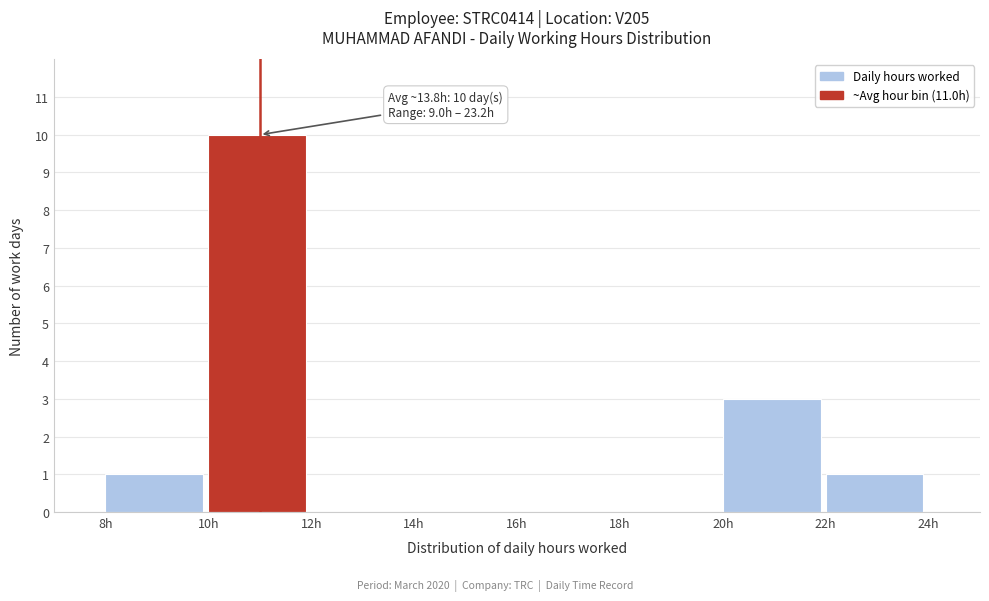

Over which range of the x-axis is the bar tallest?

10 to 12